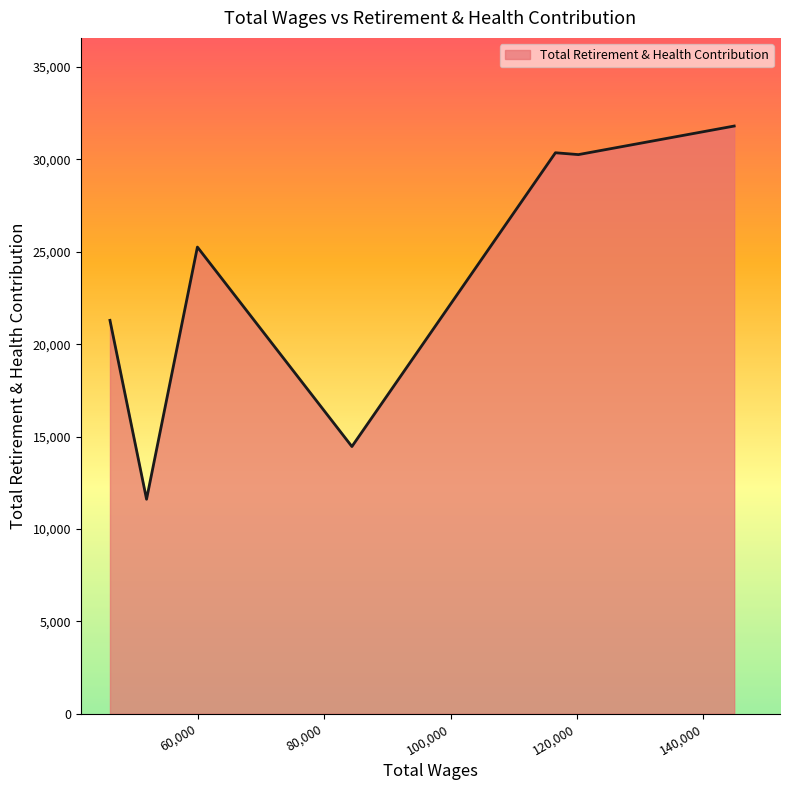

What is the sum of all values?

165067